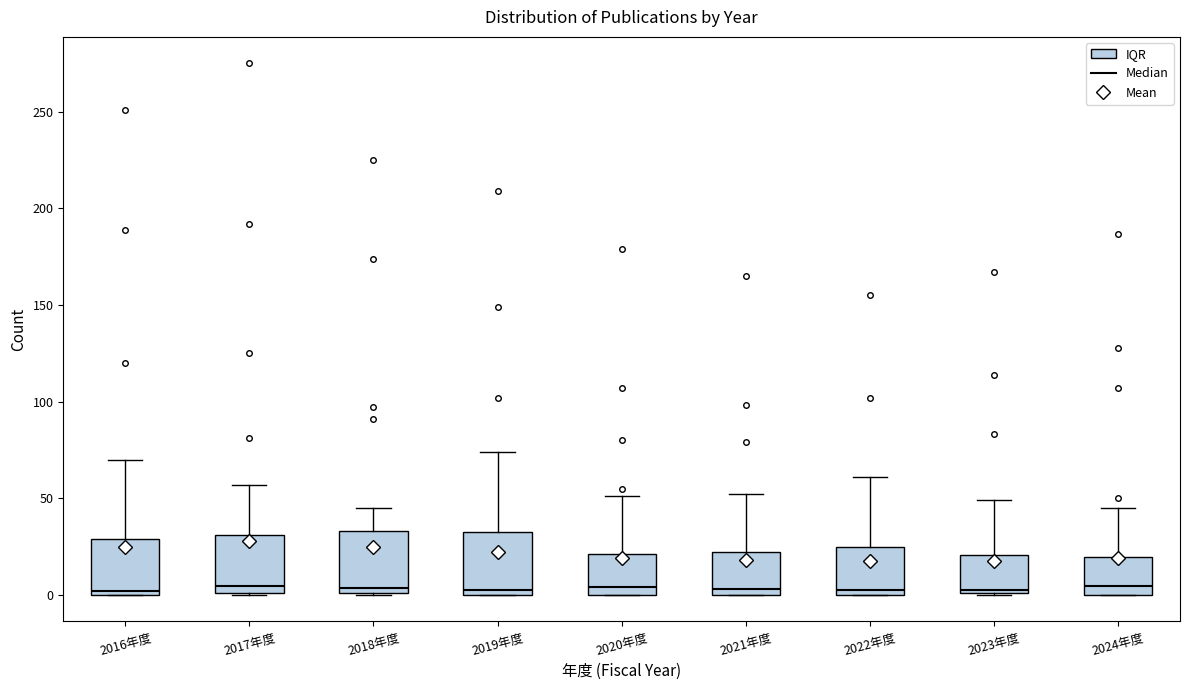

Reading left to right, transcribe this box plot: for each box, give where its median line is, the range the box spans, and where its two whiskers end, as read against the y-axis. The values are not printed on the chart, so give them approximately, as read against the axis.

2016年度: median 0 (just above the box's lower edge), box 0 to 30, whiskers 0 to 70
2017年度: median 5, box 0 to 30, whiskers 0 to 55
2018年度: median 5, box 0 to 35, whiskers 0 to 45
2019年度: median 5, box 0 to 35, whiskers 0 to 75
2020年度: median 5, box 0 to 20, whiskers 0 to 50
2021年度: median 5, box 0 to 20, whiskers 0 to 50
2022年度: median 5, box 0 to 25, whiskers 0 to 60
2023年度: median 5, box 0 to 20, whiskers 0 to 50
2024年度: median 5, box 0 to 20, whiskers 0 to 45